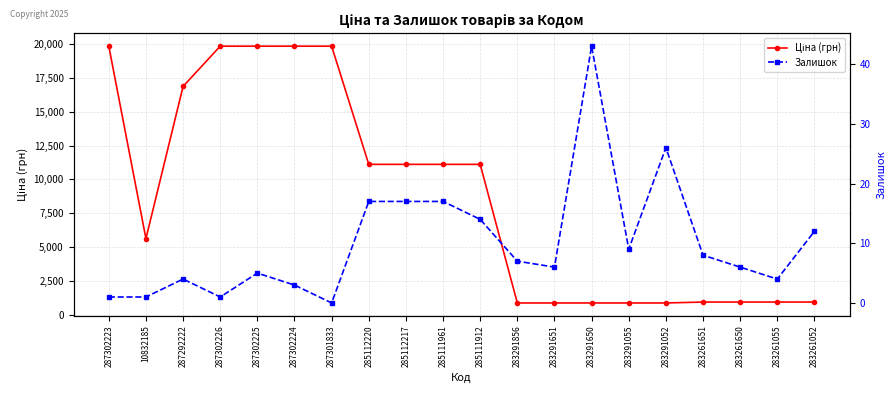

How many data points in Залишок are less than 7?

10